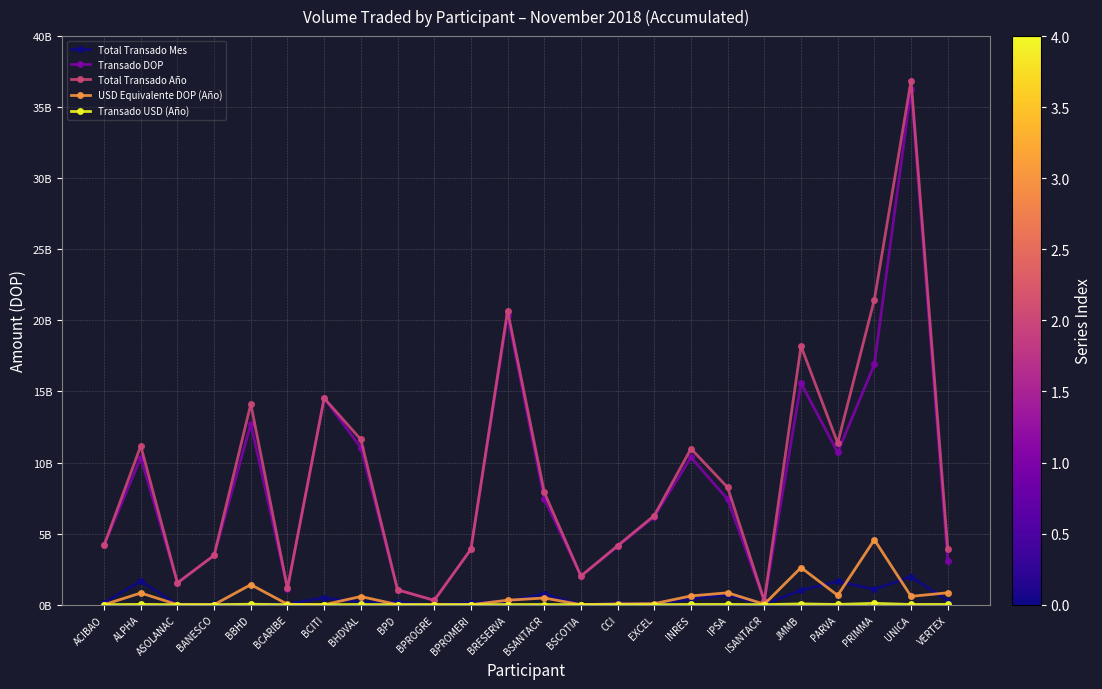

What is the difference between the second highest and minimum values in the Total Transado Año series?

21194351327.7